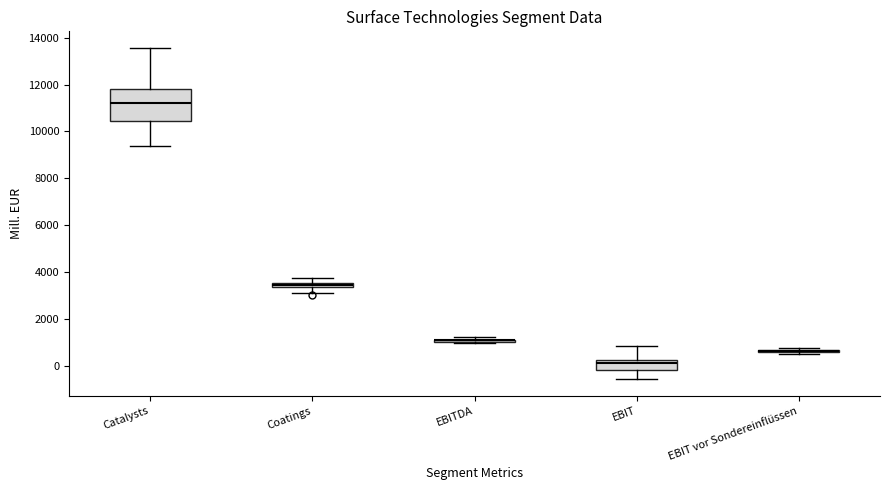

Comparing the boxes themselves (not the whiskers), which one is the tallest?

Catalysts